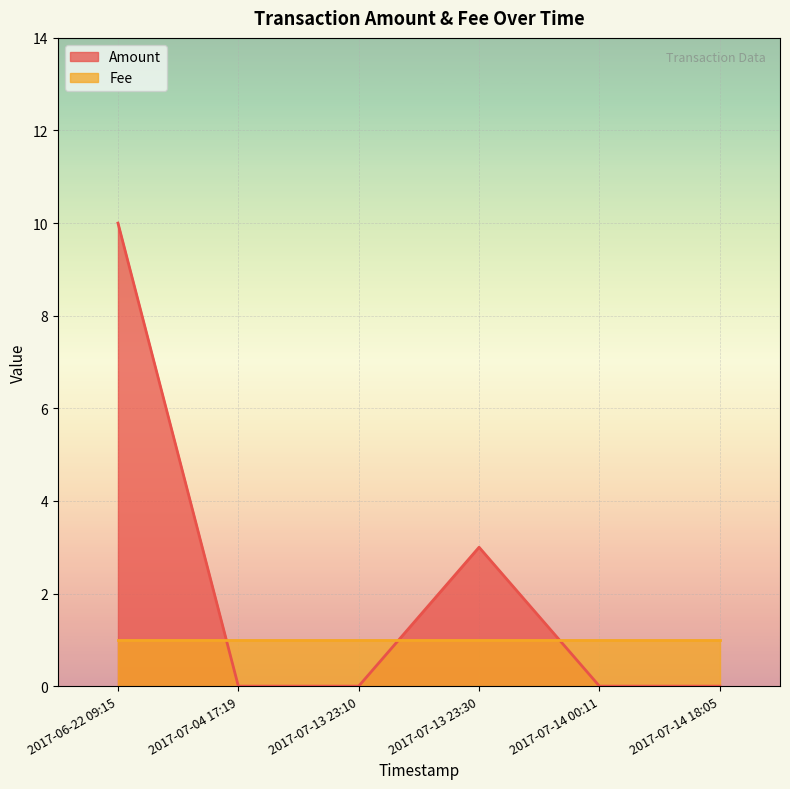

True or false: Amount has more than 1 points higher than both neighbors.

False